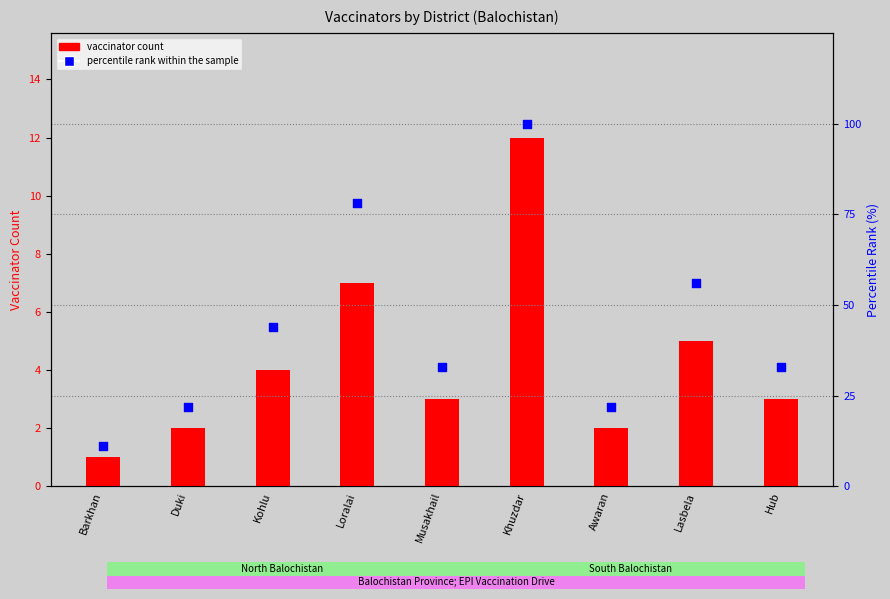

Is the value of vaccinator count at Loralai greater than the value of percentile rank within the sample at Duki?

No